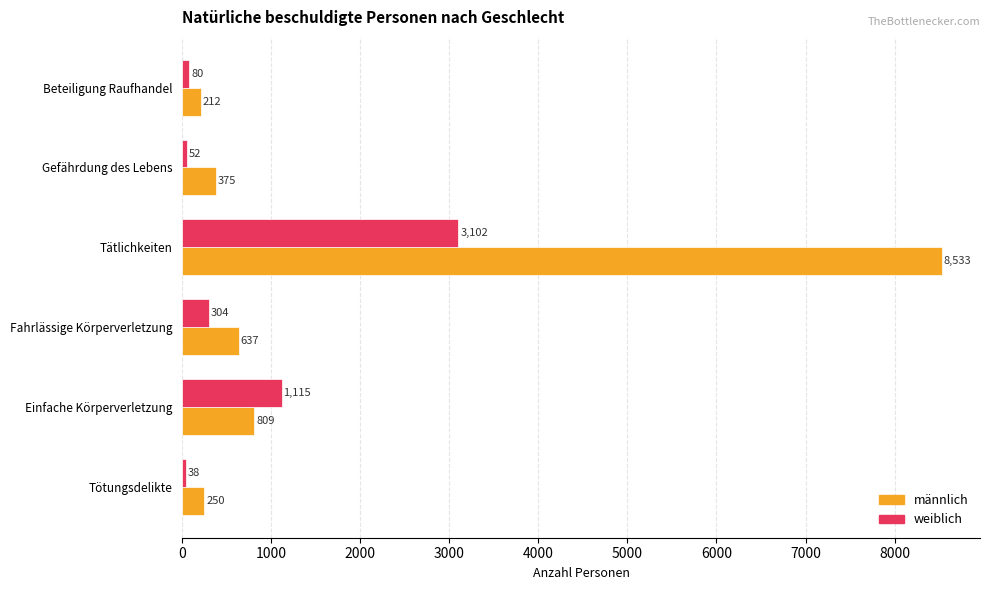

Where is weiblich nearest to the value 1570?

Einfache Körperverletzung